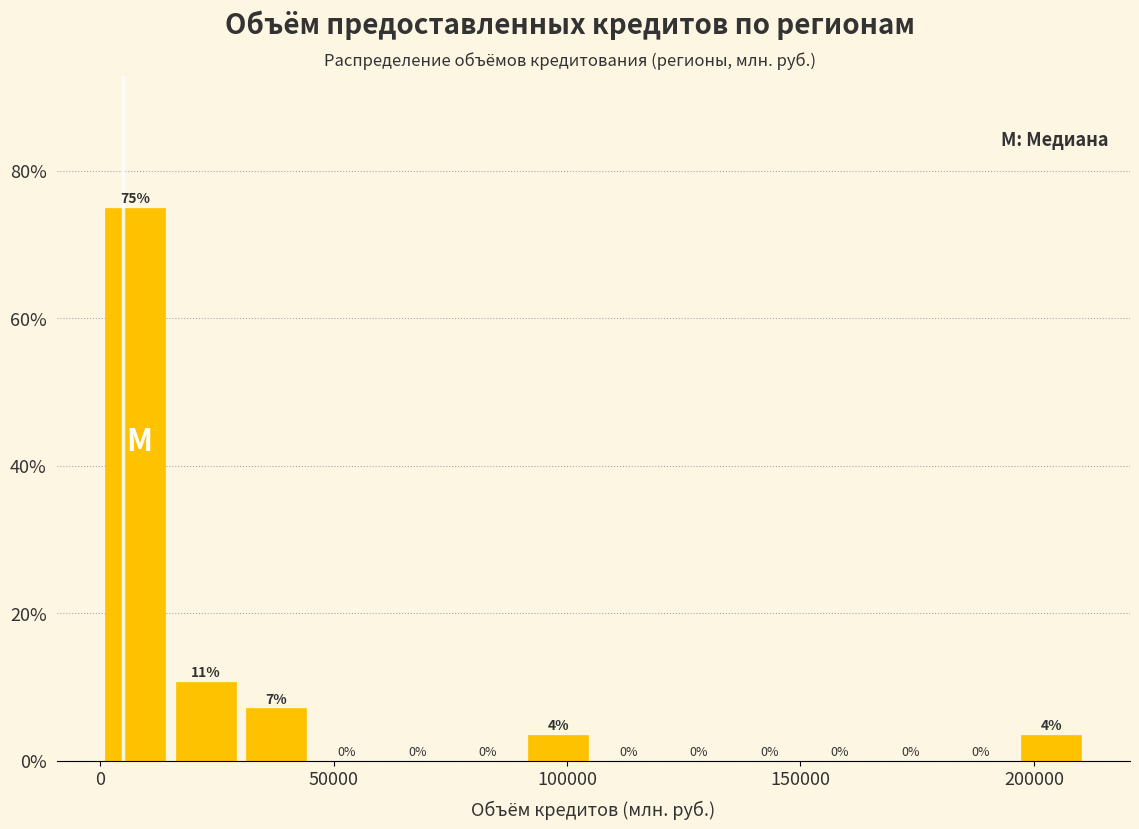

Read against the x-axis, roughly where is the centre of the tallest bar?

10000